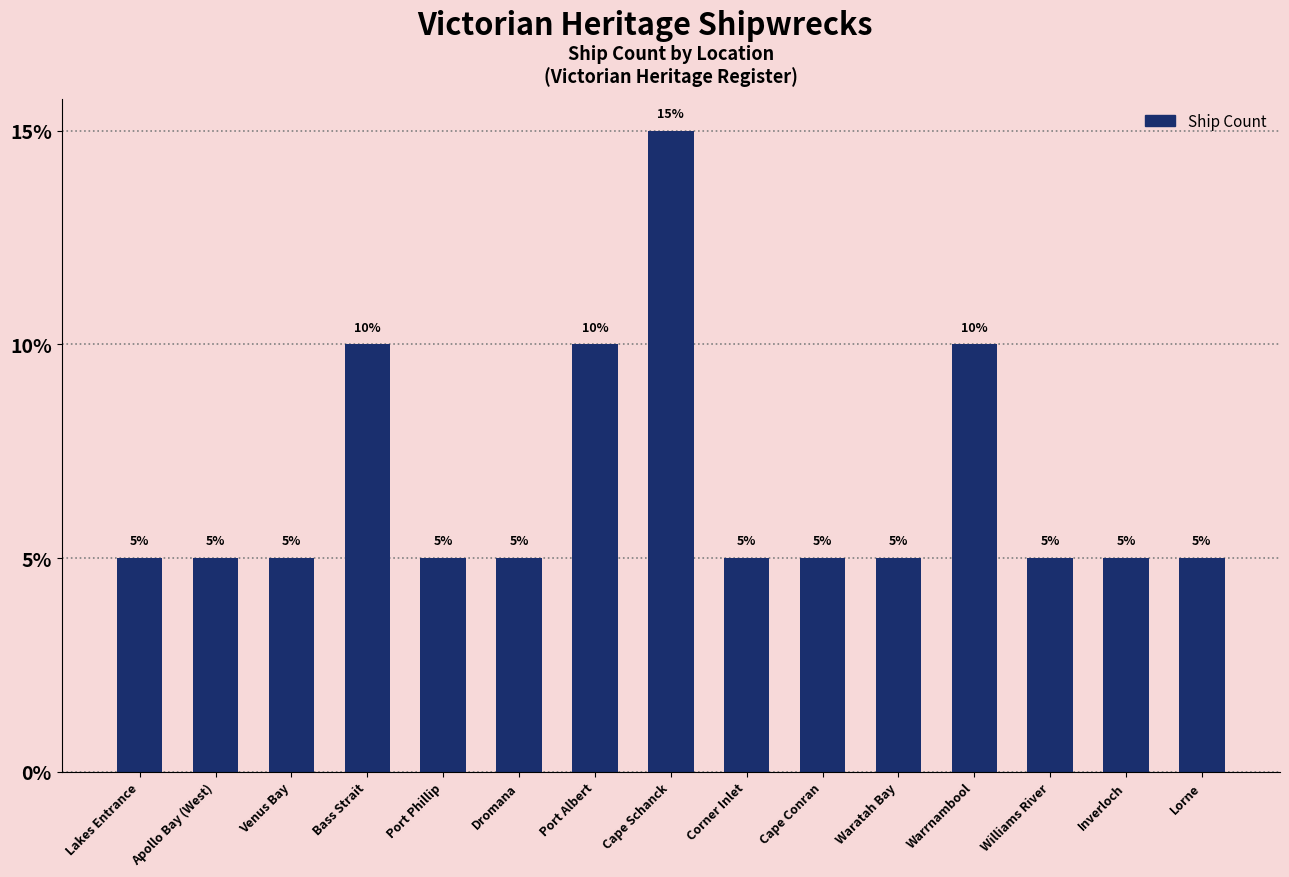

Between Venus Bay and Corner Inlet, which is larger?

Venus Bay